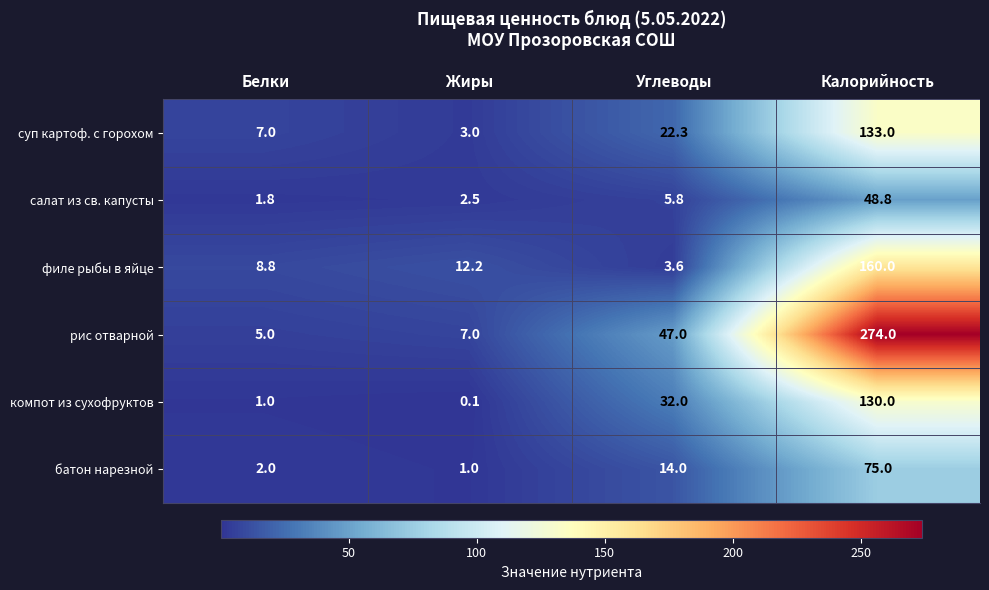

Which series changed the most between Жиры and Калорийность?

рис отварной